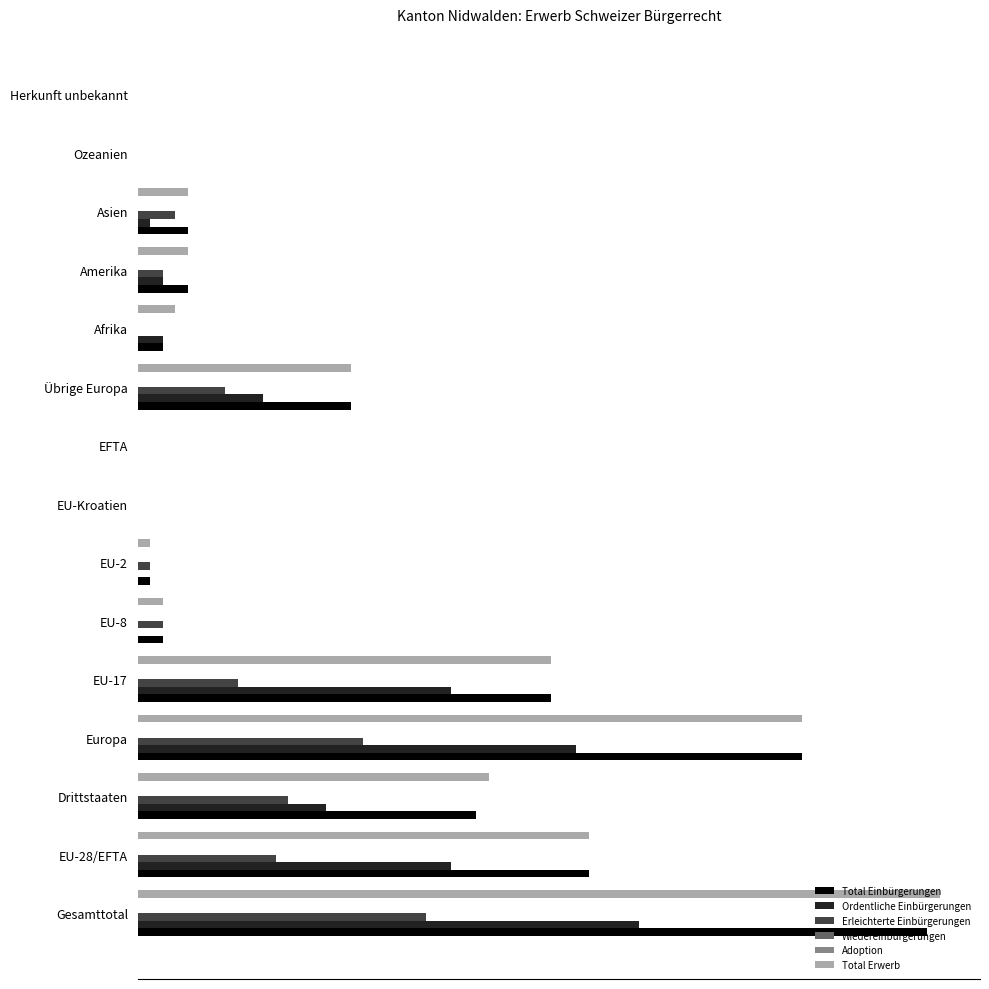

What are all the series names shown in the legend?

Total Einbürgerungen, Ordentliche Einbürgerungen, Erleichterte Einbürgerungen, Wiedereinbürgerungen, Adoption, Total Erwerb